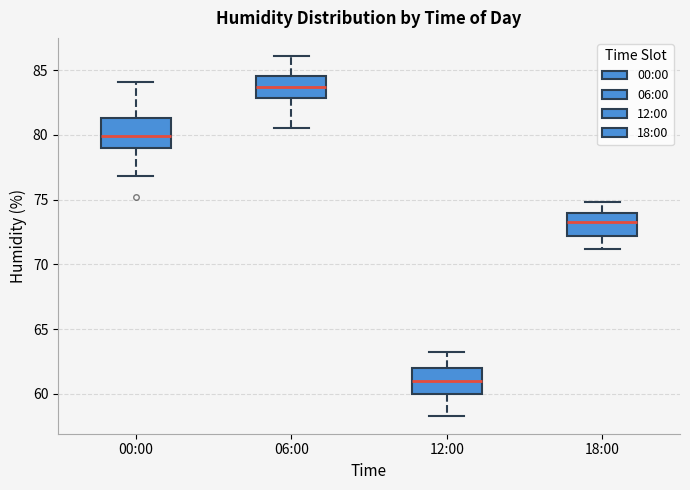

Reading left to right, read every box against the y-axis: the position of its median line, the range the box covers, and the ends of its whiskers. The values are not printed on the chart, so give them approximately, as read against the axis.

00:00: median 80.0, box 79.0 to 81.5, whiskers 77.0 to 84.0
06:00: median 83.5, box 83.0 to 84.5, whiskers 80.5 to 86.0
12:00: median 61.0, box 60.0 to 62.0, whiskers 58.5 to 63.0
18:00: median 73.5, box 72.0 to 74.0, whiskers 71.0 to 75.0